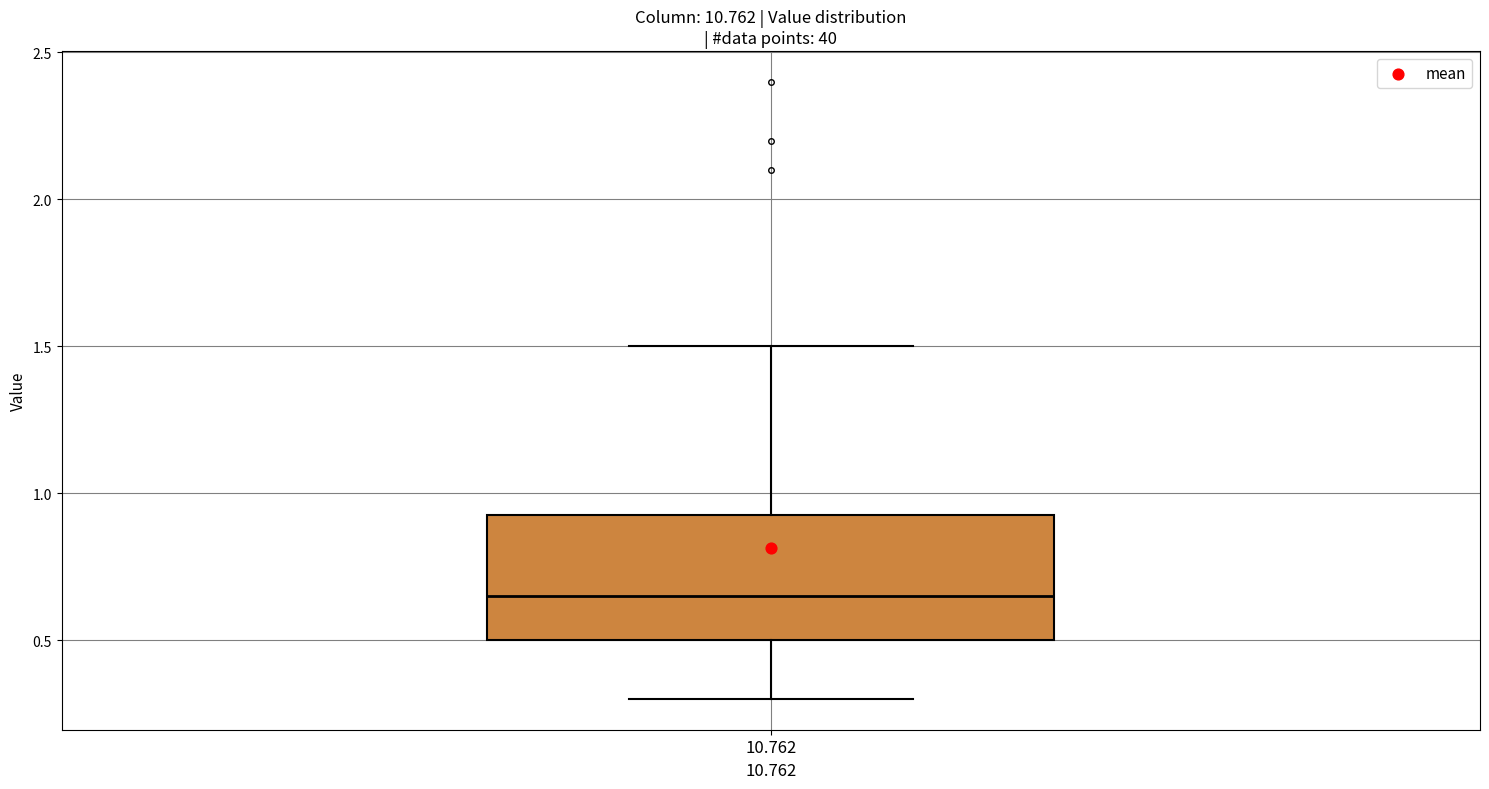

Where is the upper edge of the box at x = 10.762 on the y-axis? The values are not printed on the chart, so give them approximately, as read against the axis.

0.95